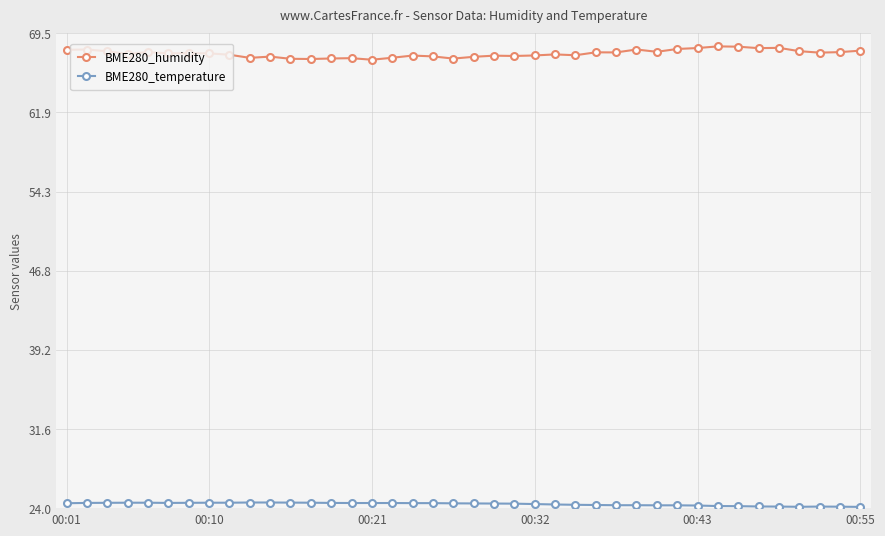

Which series has the widest spread of values?

BME280_humidity